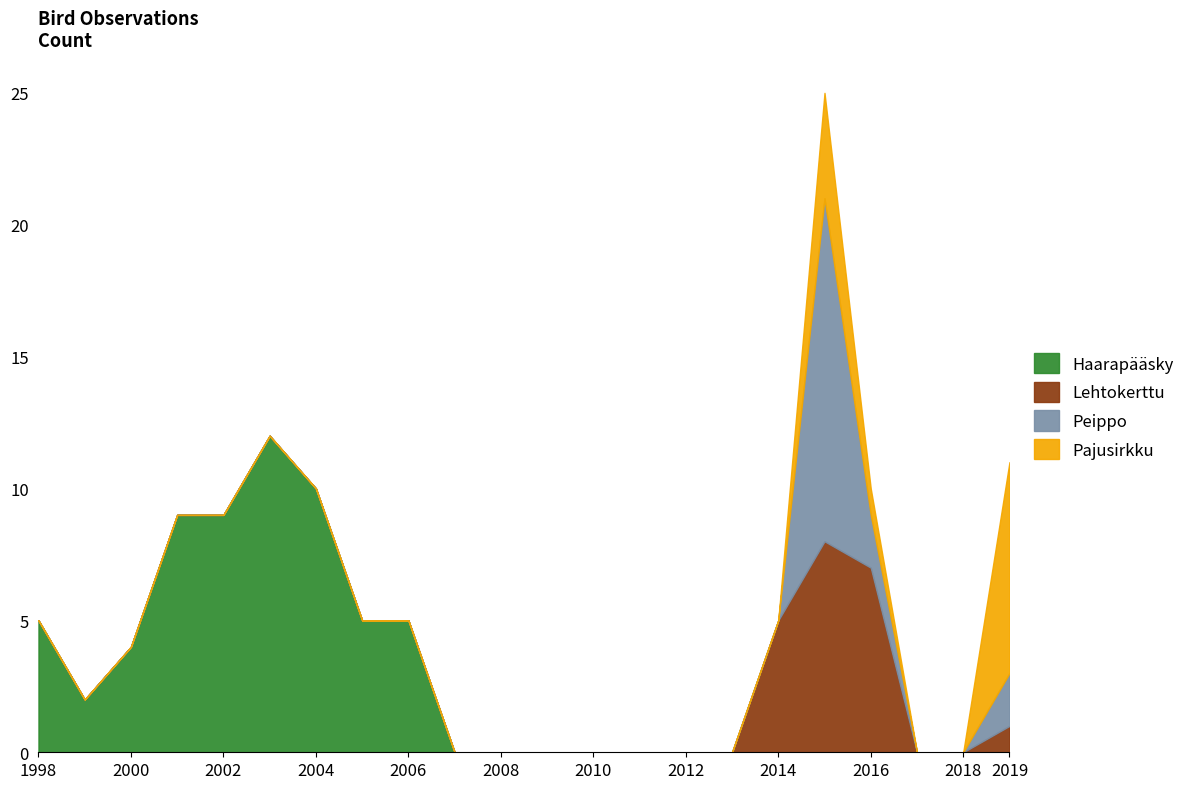

What is the value of the Haarapääsky point at the 5th from the left?

9